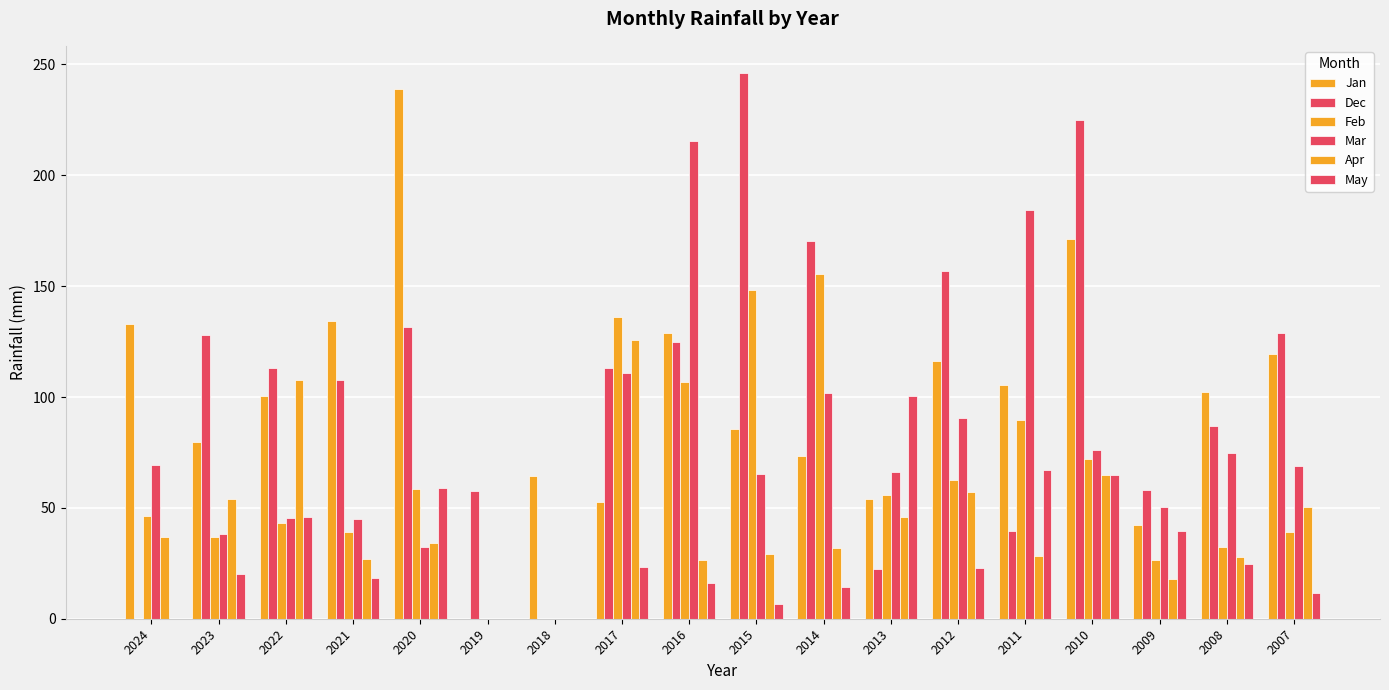

How many data points does each series have?

18